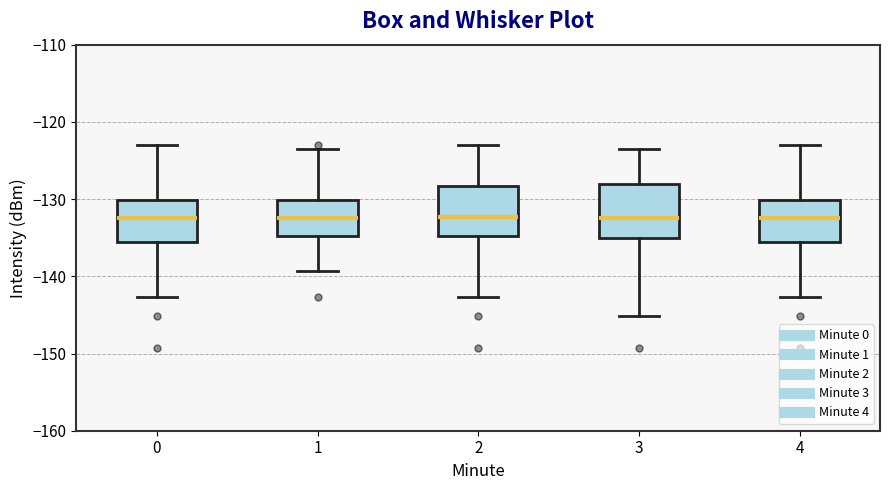

Where is the lower edge of the box at x = 1 on the y-axis? The values are not printed on the chart, so give them approximately, as read against the axis.

-135